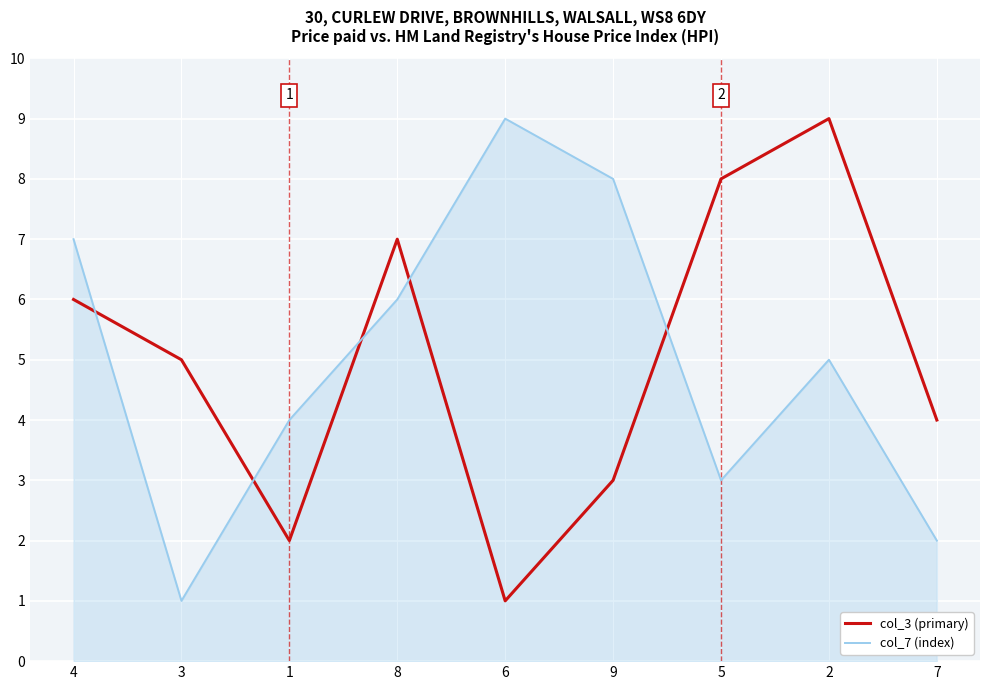

Is the value of col_3 (primary) at 8 greater than the value of col_7 (index) at 9?

No